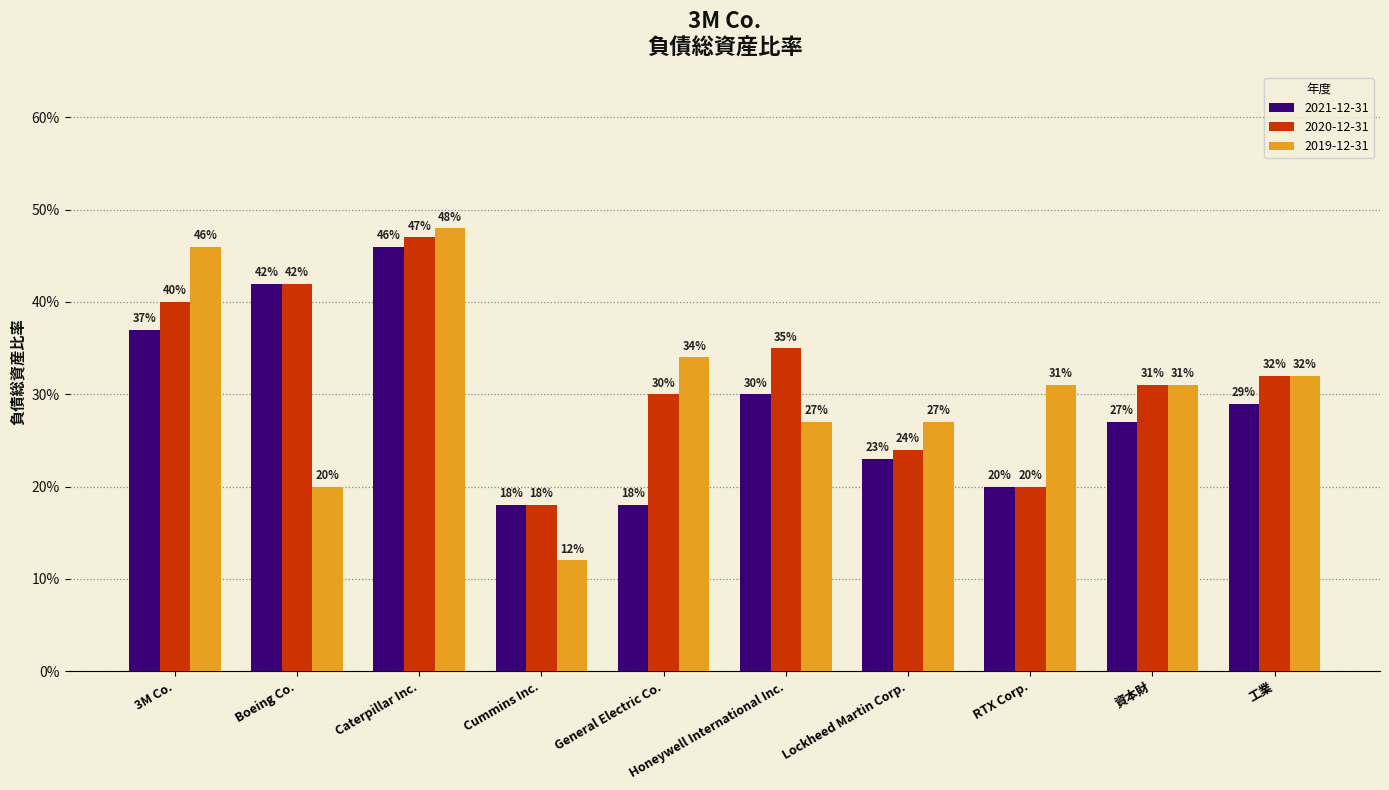

What are all the series names shown in the legend?

2021-12-31, 2020-12-31, 2019-12-31